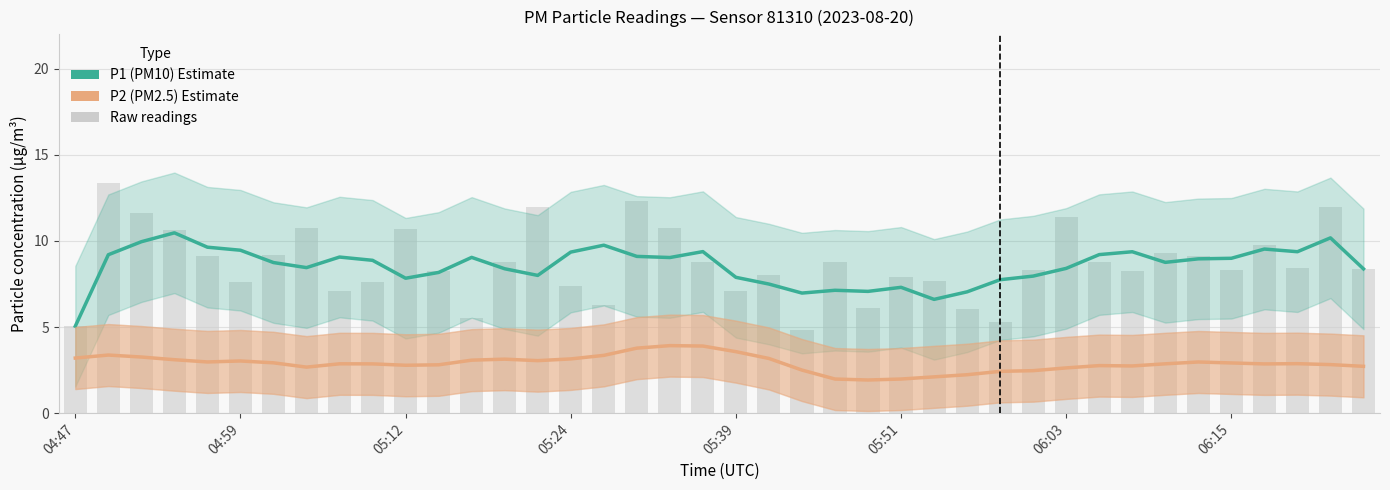

Read the P2 (PM2.5) Estimate value at 12.

3.1